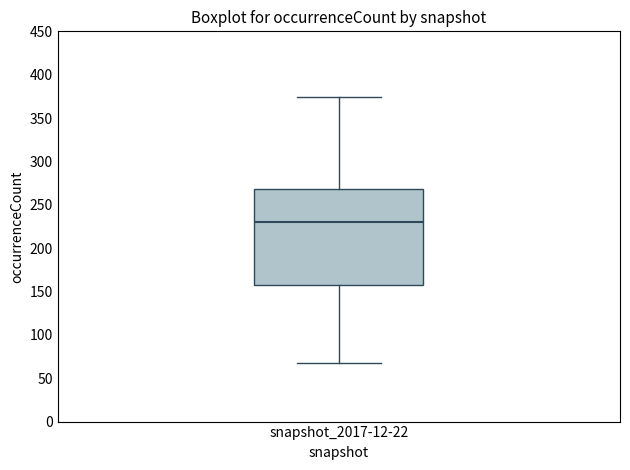

Read this box plot against the y-axis: the position of the median line, the range covered by the box, and the ends of both whiskers. The values are not printed on the chart, so give them approximately, as read against the axis.

median 230, box 160 to 270, whiskers 70 to 375